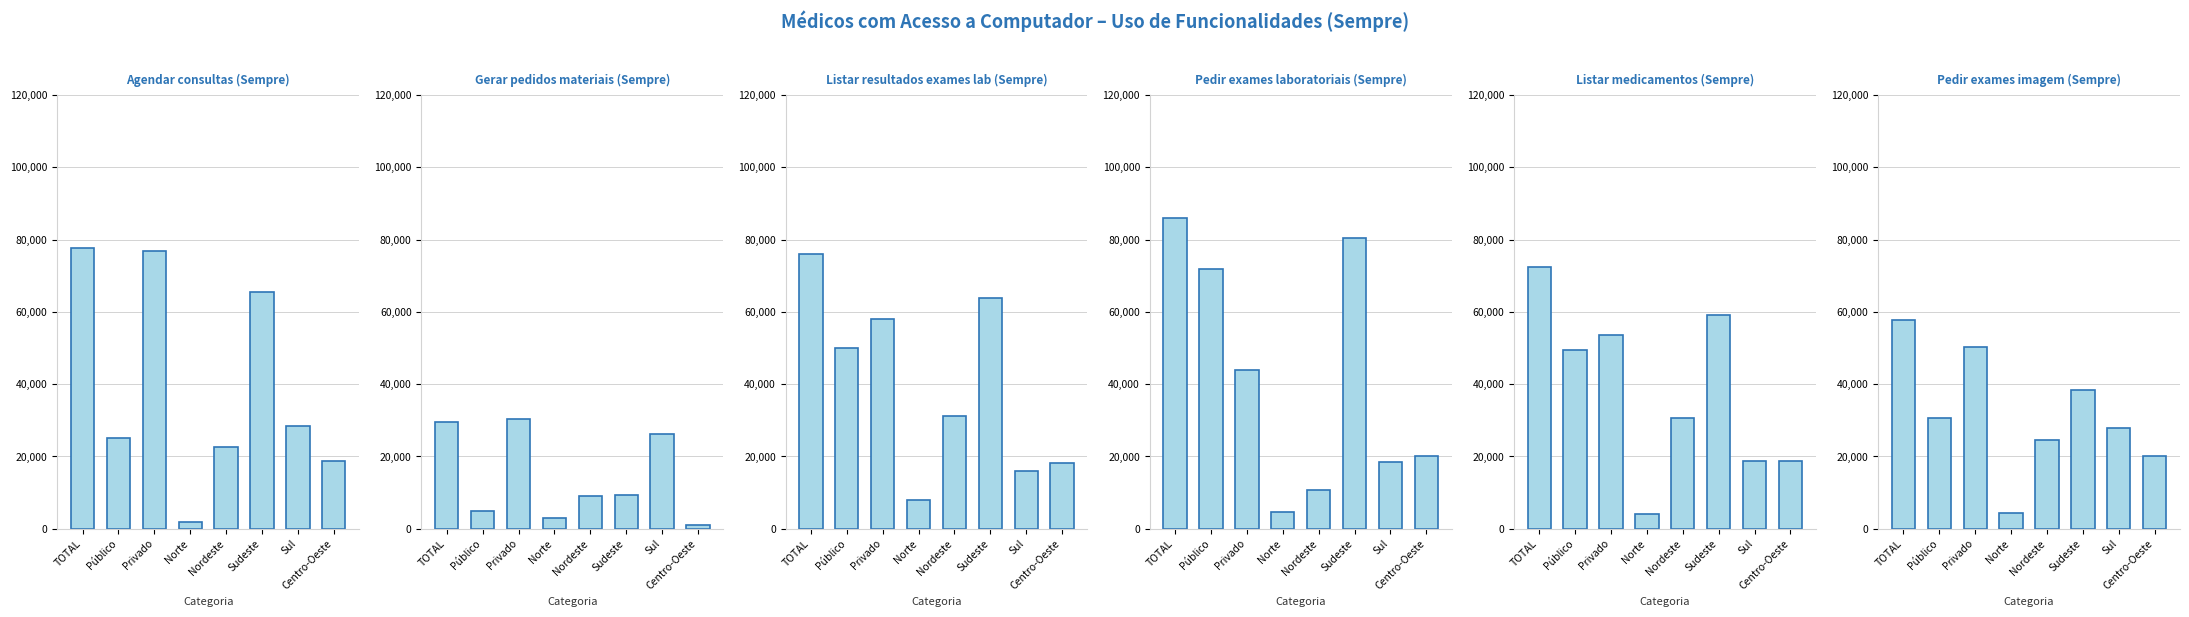

What is the average value of the Listar resultados exames lab (Sempre) series?

40113.4